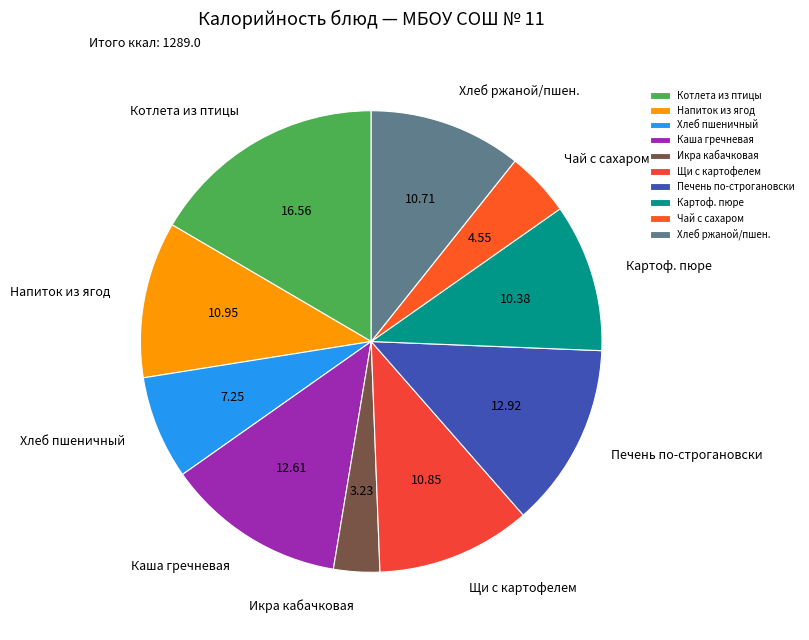

Between Хлеб ржаной/пшен. and Икра кабачковая, which is larger?

Хлеб ржаной/пшен.